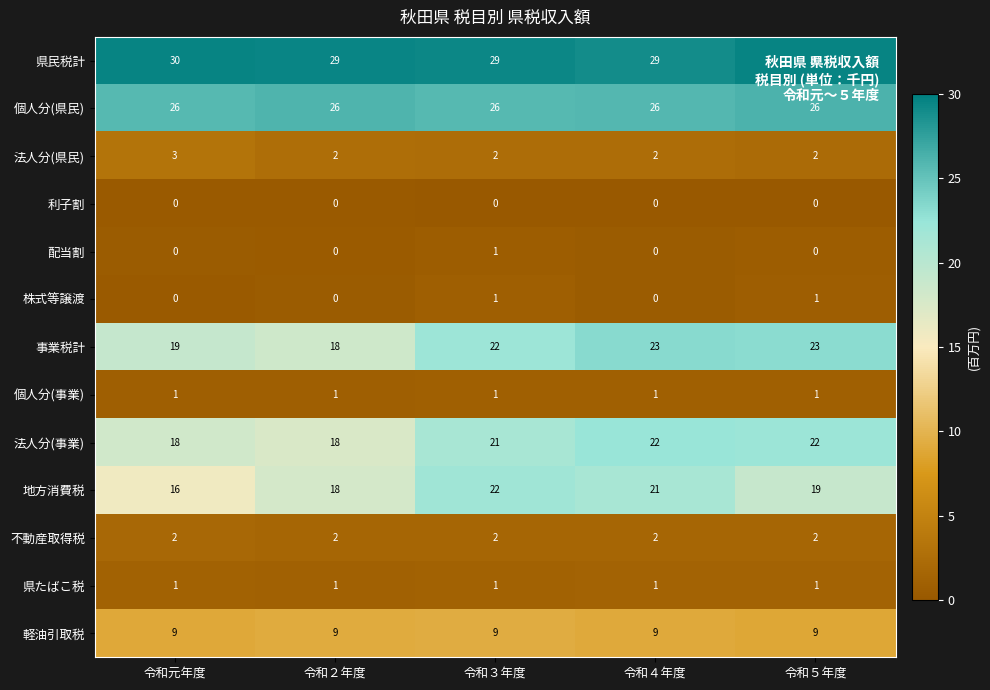

The value of 個人分(事業) at 令和３年度 is 0. True or false?

False